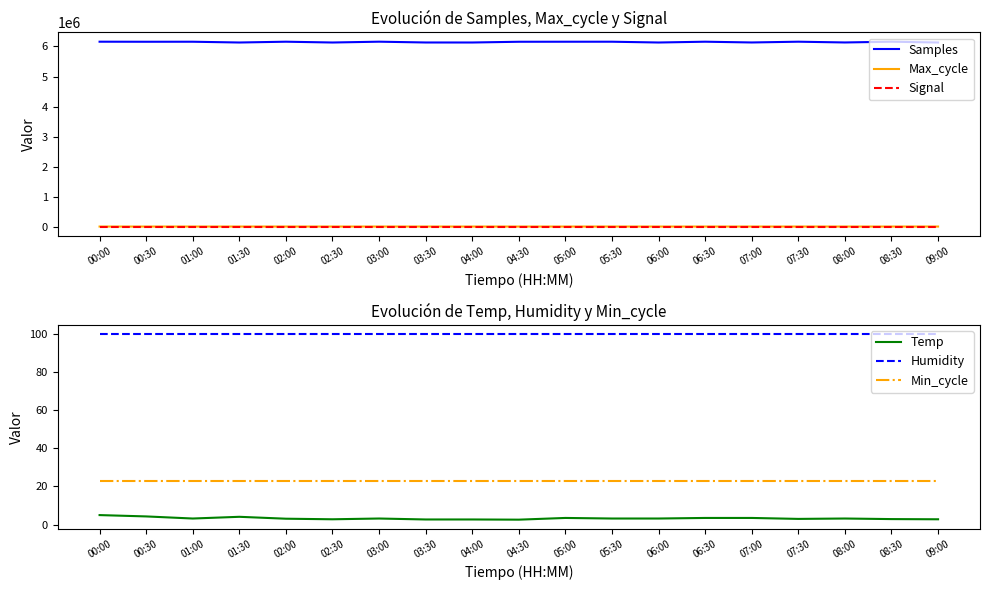

What is the label of the 9th point from the left?

04:00